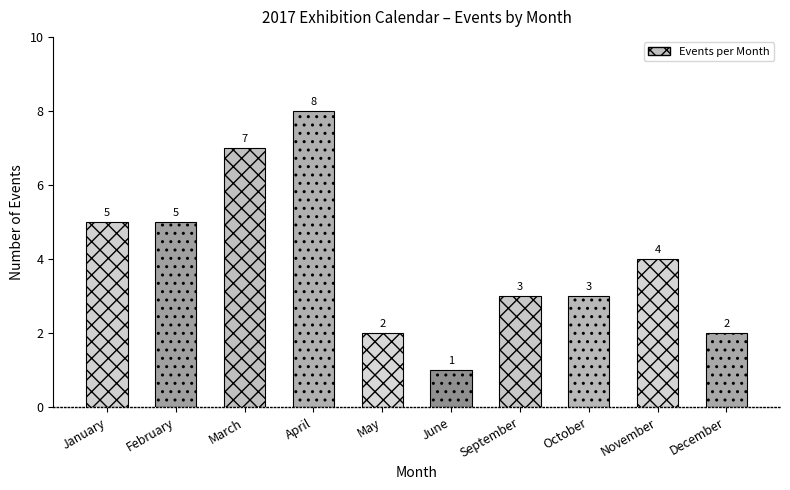

How many data points does each series have?

10